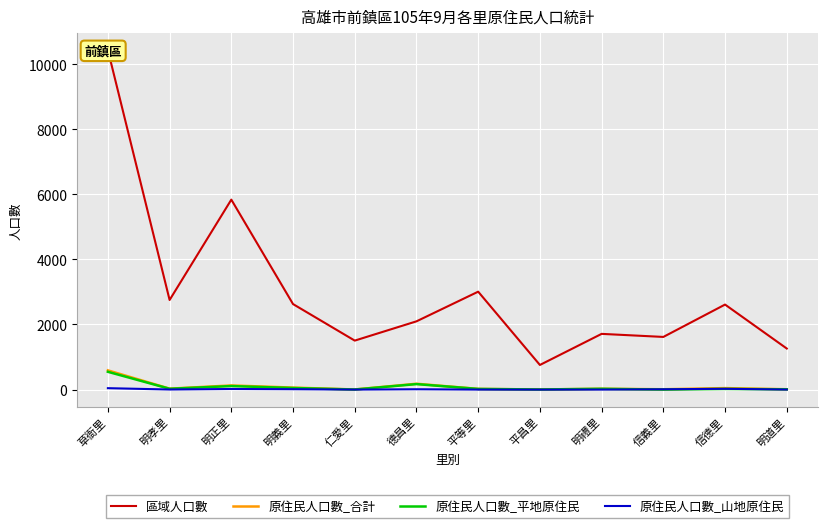

True or false: 原住民人口數_平地原住民 and 原住民人口數_合計 cross at least once.

False